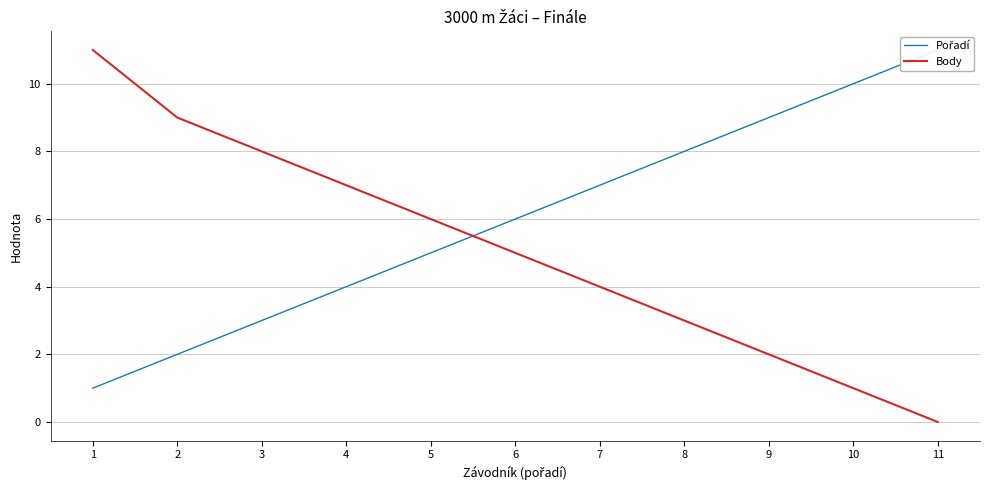

How many Pořadí values are between 3 and 9?

7